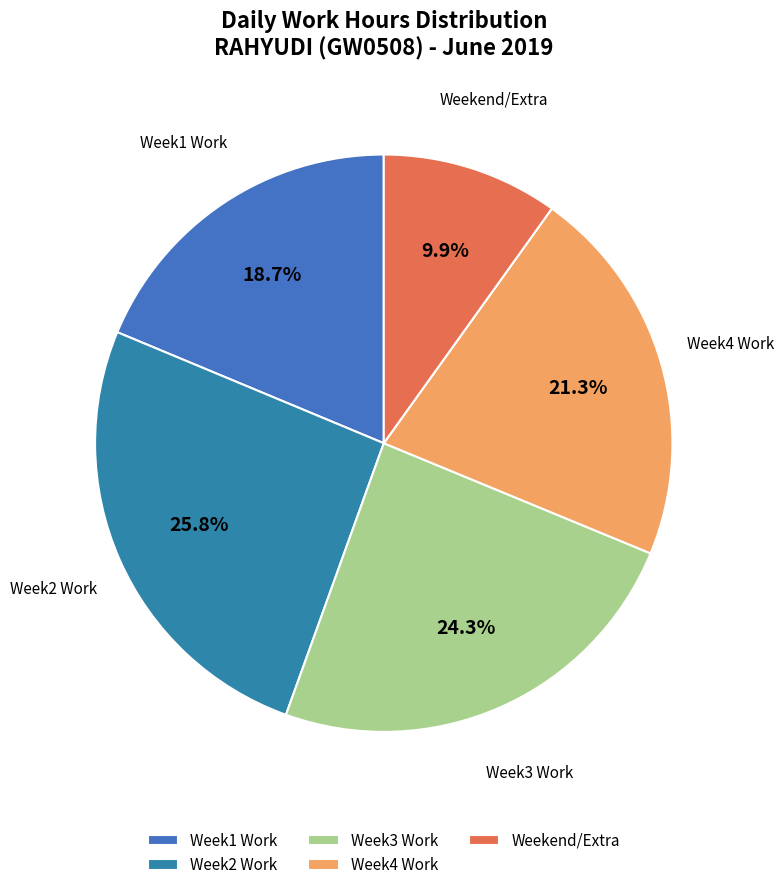

Between Weekend/Extra and Week4 Work, which is larger?

Week4 Work